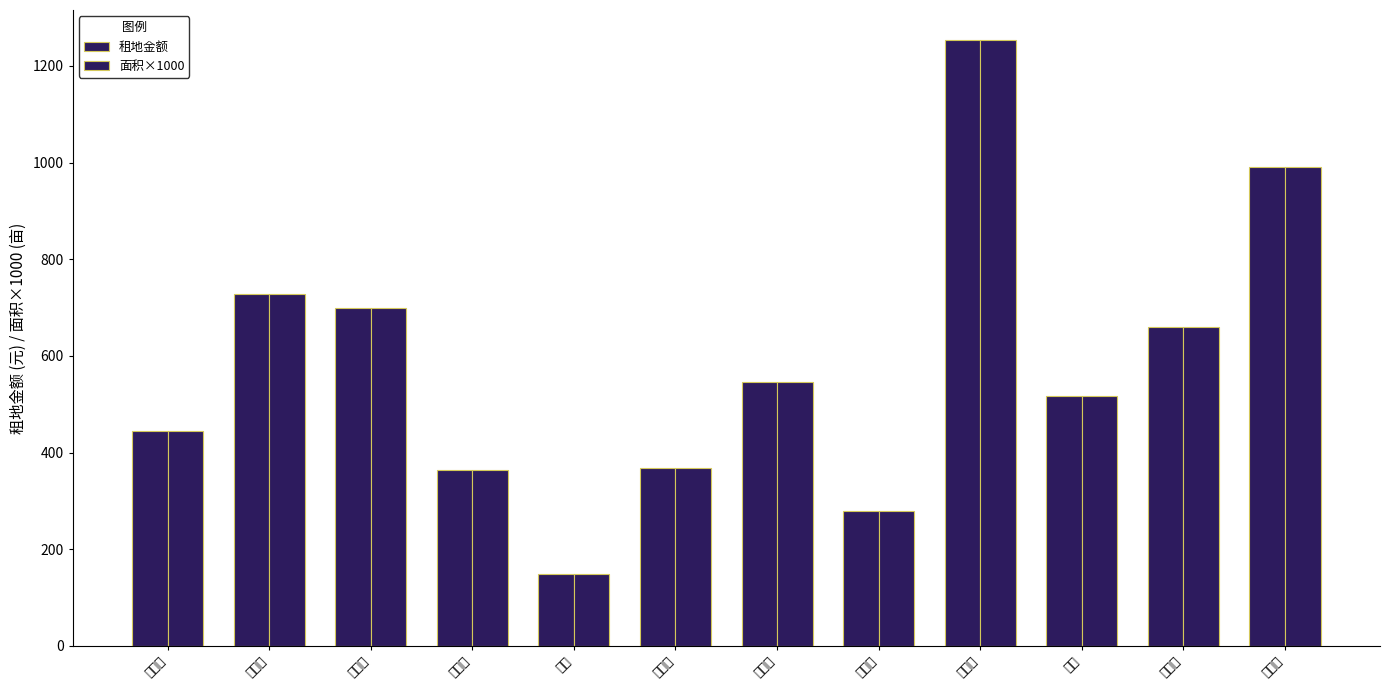

The 租地金额 series shows 1099 at 刘白狗. True or false?

False